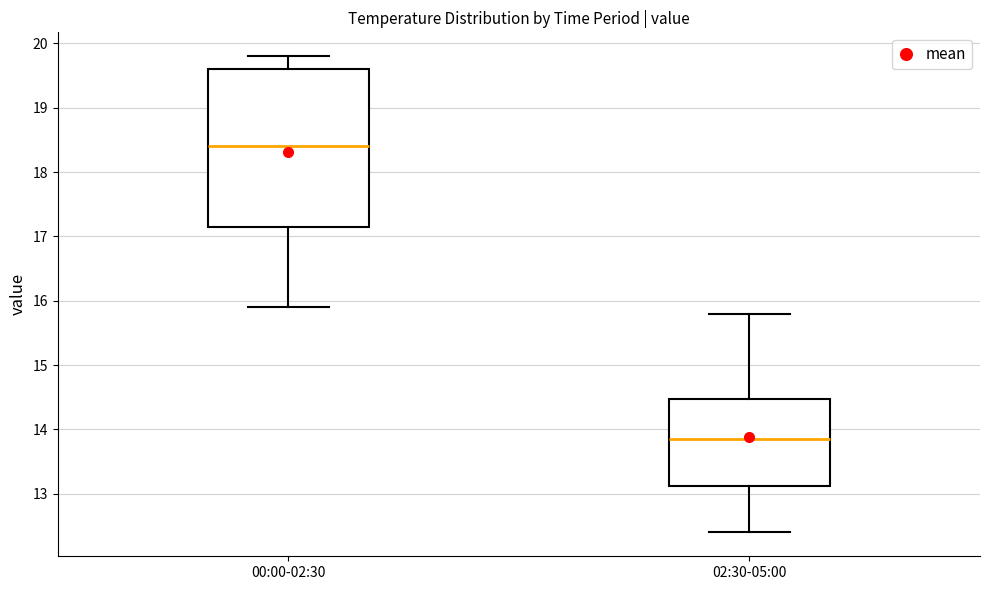

Where is the lower edge of the box for 02:30-05:00 on the y-axis? The values are not printed on the chart, so give them approximately, as read against the axis.

13.1